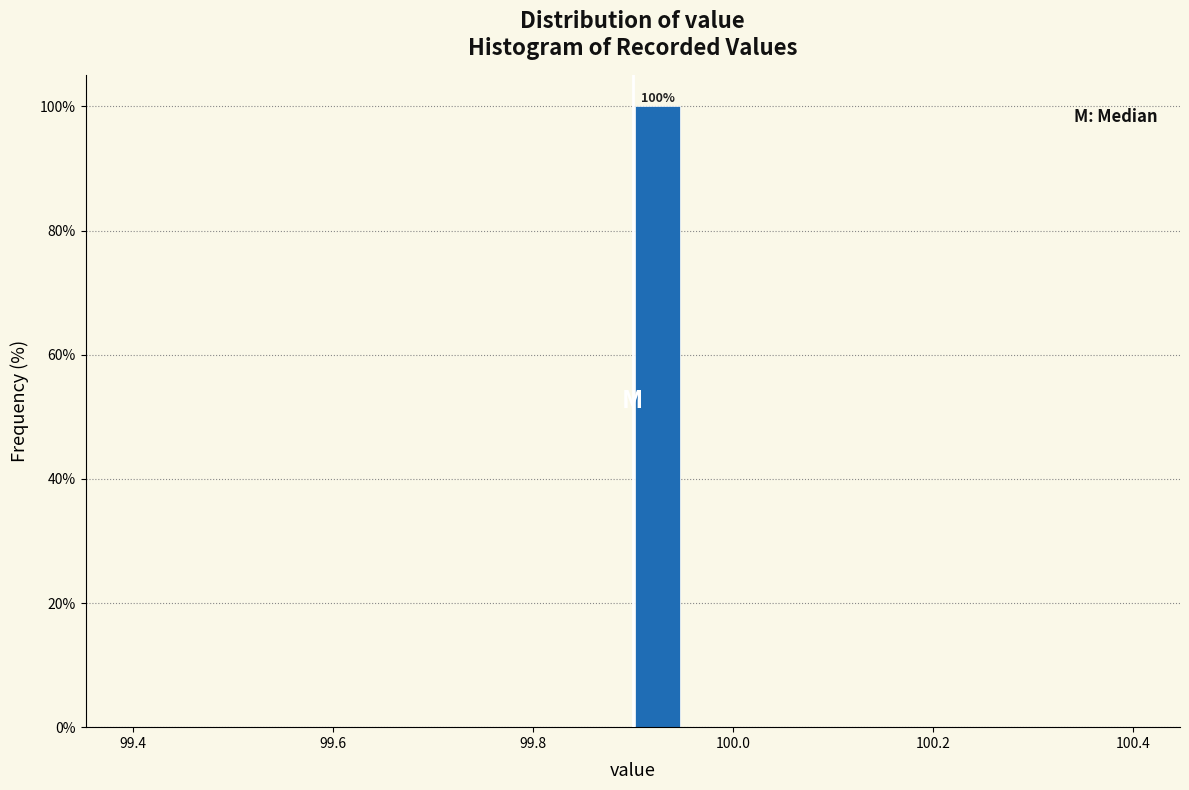

Around what value on the x-axis is the tallest bar? Give the approximate position of its centre, as read against the axis.

99.92